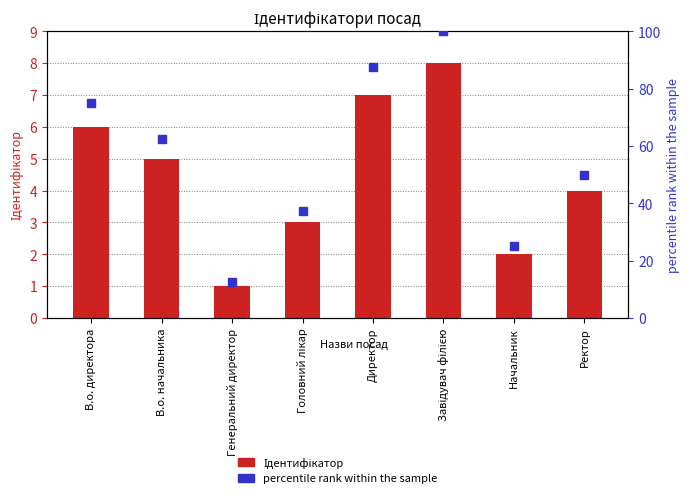

Which series has the widest spread of Y values?

percentile rank within the sample